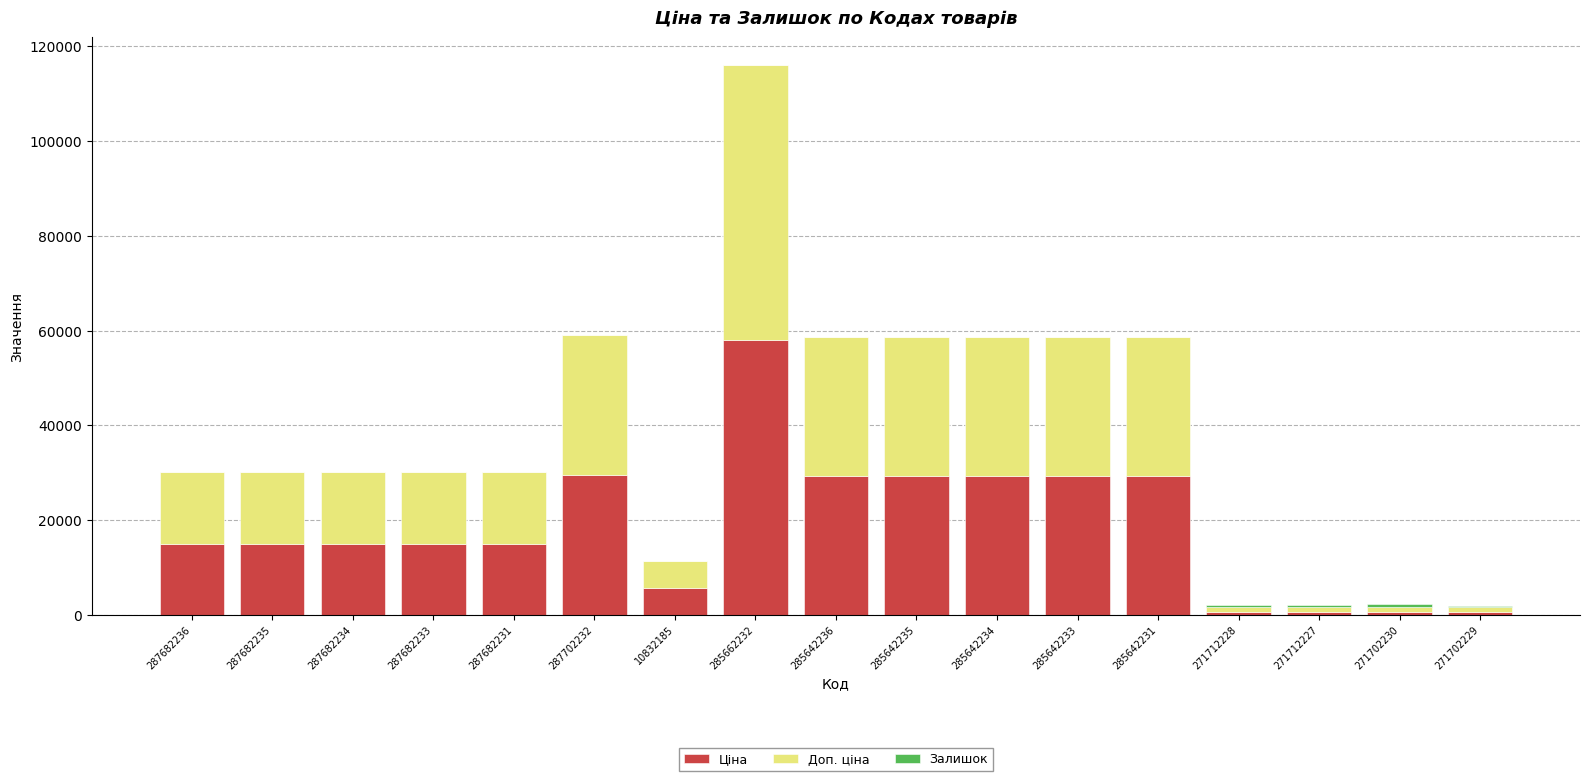

Which category has the highest value in the Ціна series?

285662232